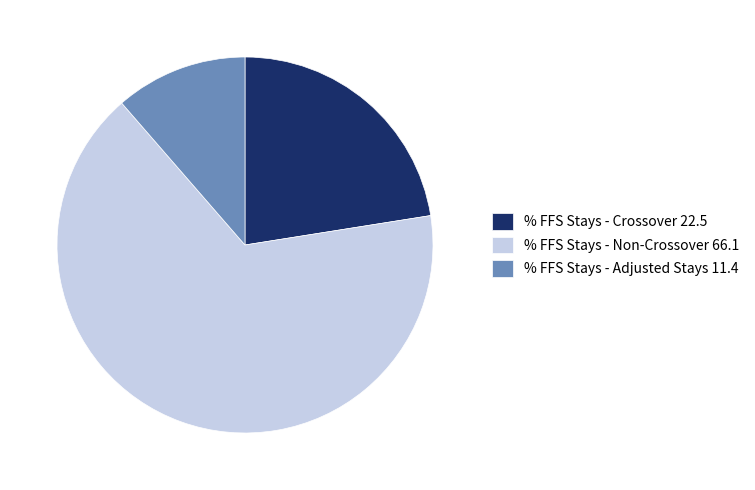

The % FFS Stays - Crossover 22.5 slice represents 22% of the pie. True or false?

True